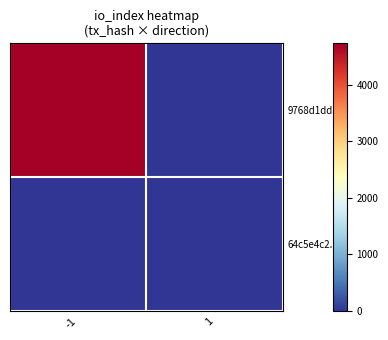

What is the difference between the highest and lowest values at 1?

13